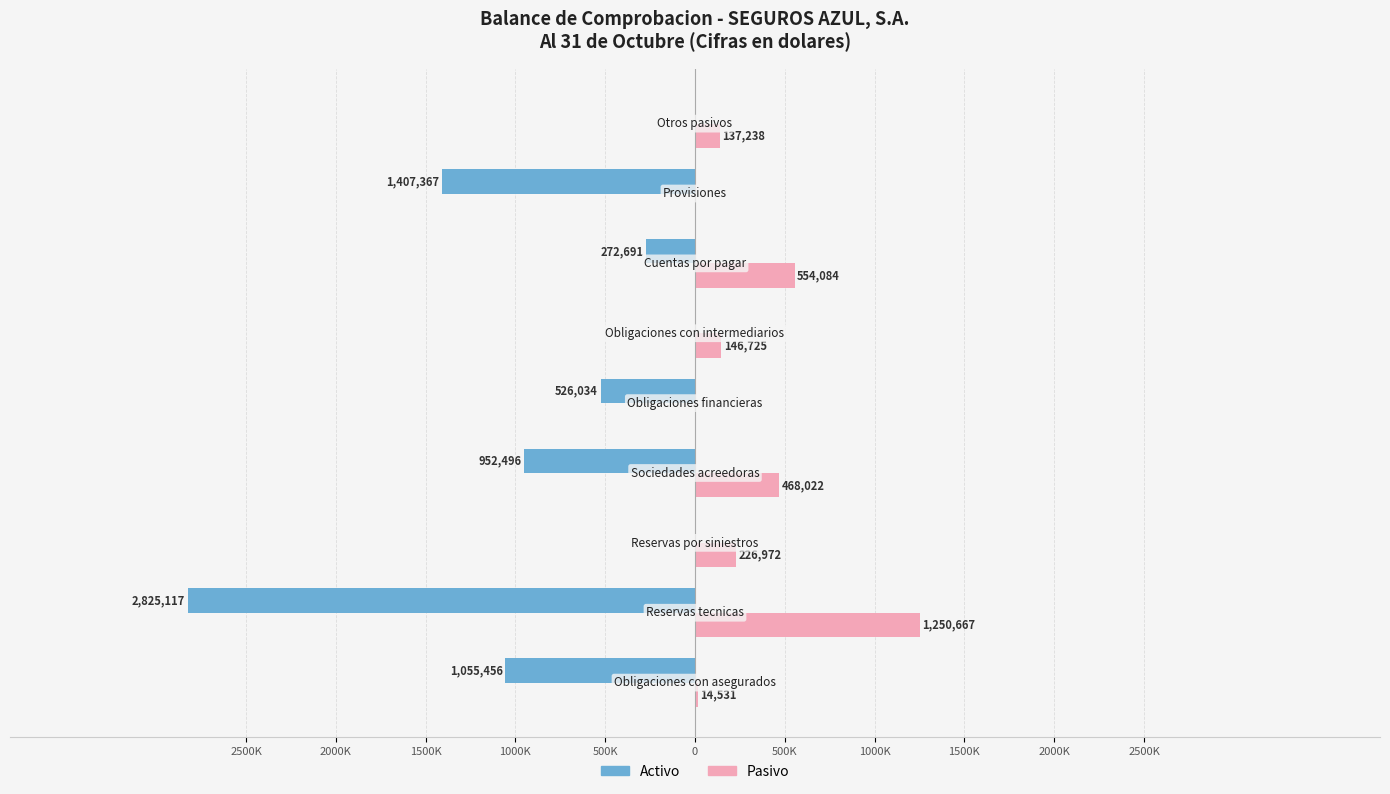

Reading right to left, what are all the values shown in this chart?

Activo: 0.0	-1407366.9	-272690.9	0.0	-526034.0	-952495.6	0.0	-2825117.3	-1055455.8
Pasivo: 137238.0	0.0	554084.5	146724.7	0.0	468022.2	226972.4	1250667.2	14531.3